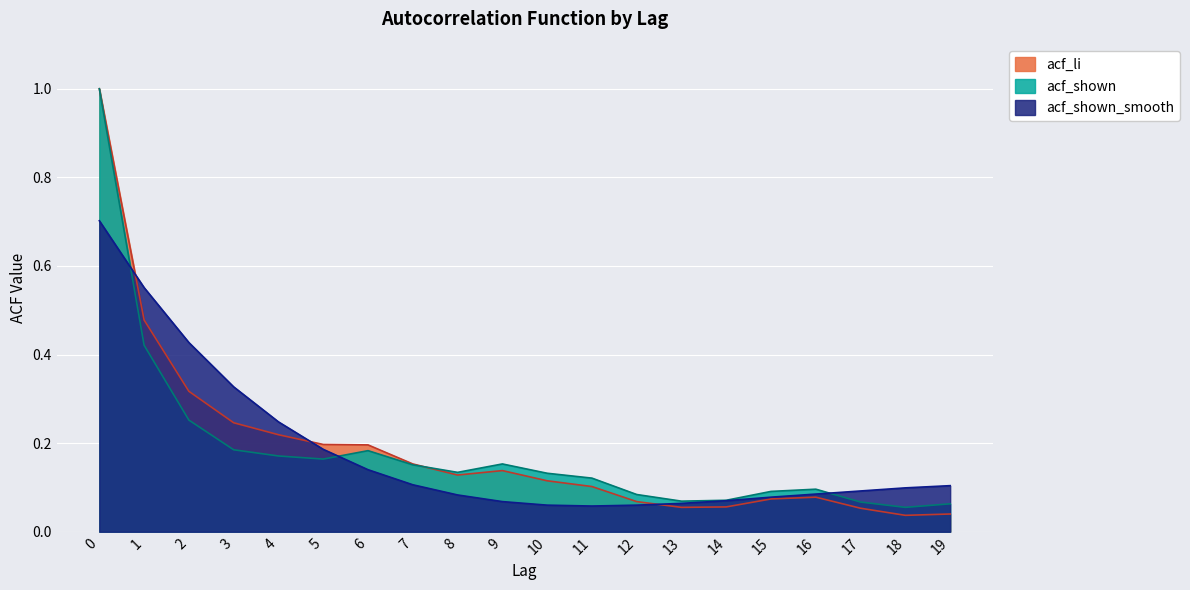

What are all the series names shown in the legend?

acf_li, acf_shown, acf_shown_smooth